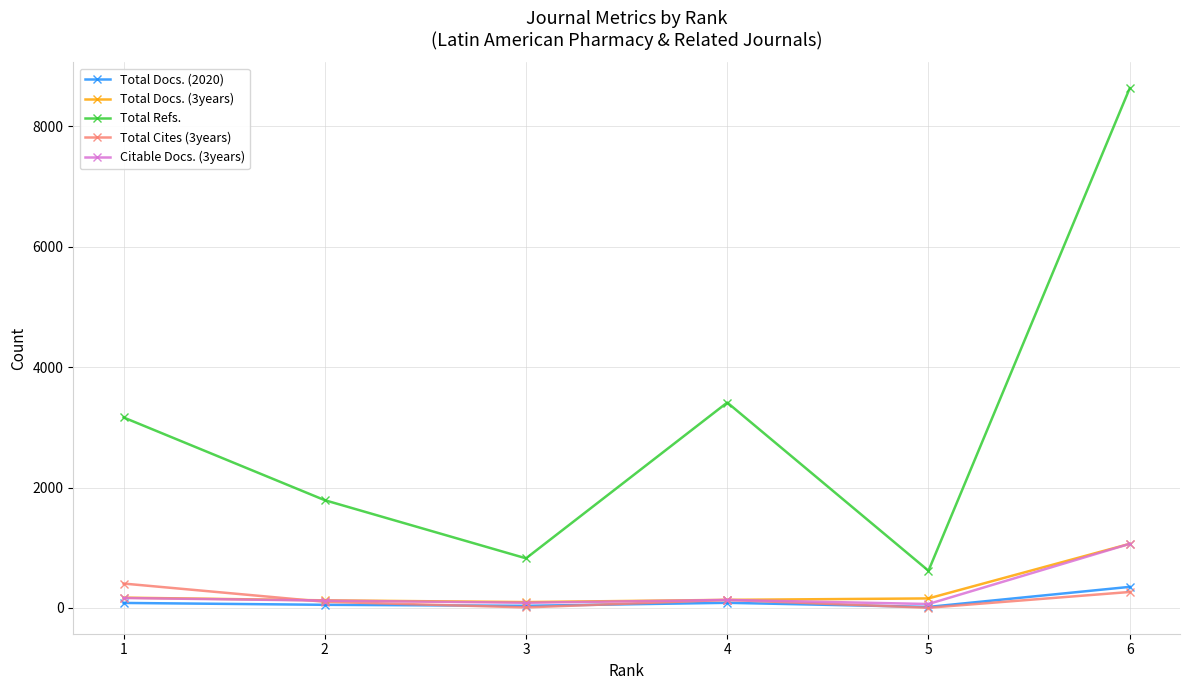

Which series changed the most between 4 and 5?

Total Refs.